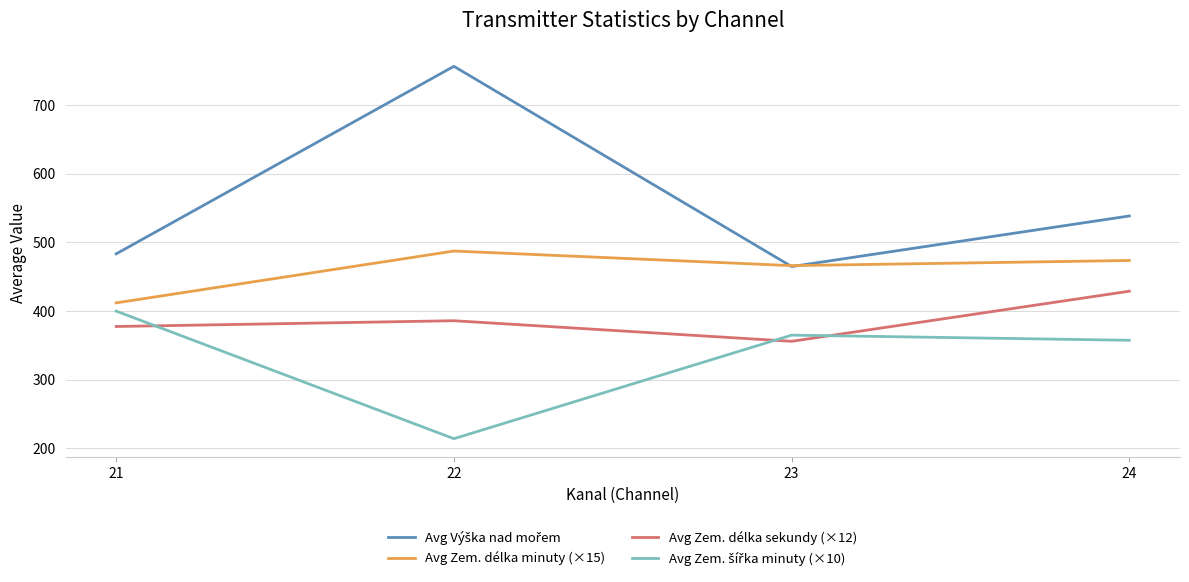

Which category has the lowest value in the Avg Zem. délka sekundy (×12) series?

23